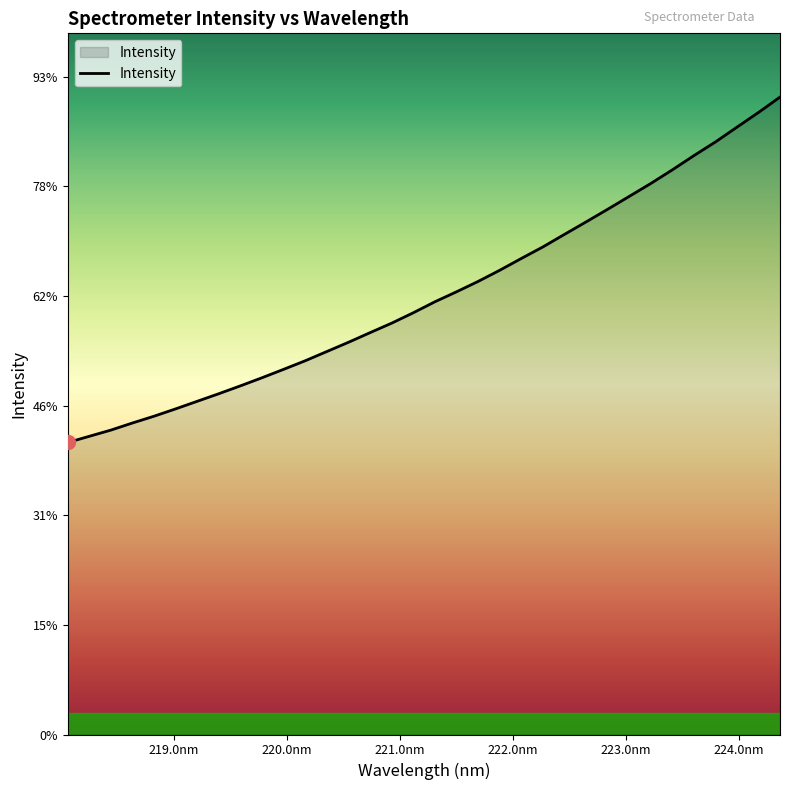

What is the sum of all values?

136496.6